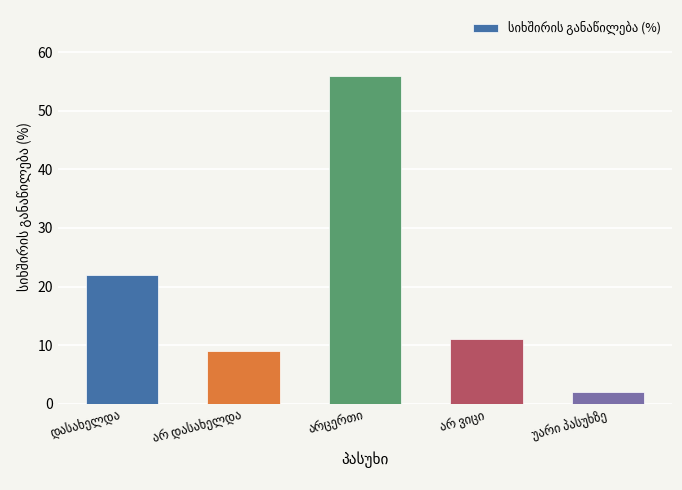

What is the greatest value displayed?

56